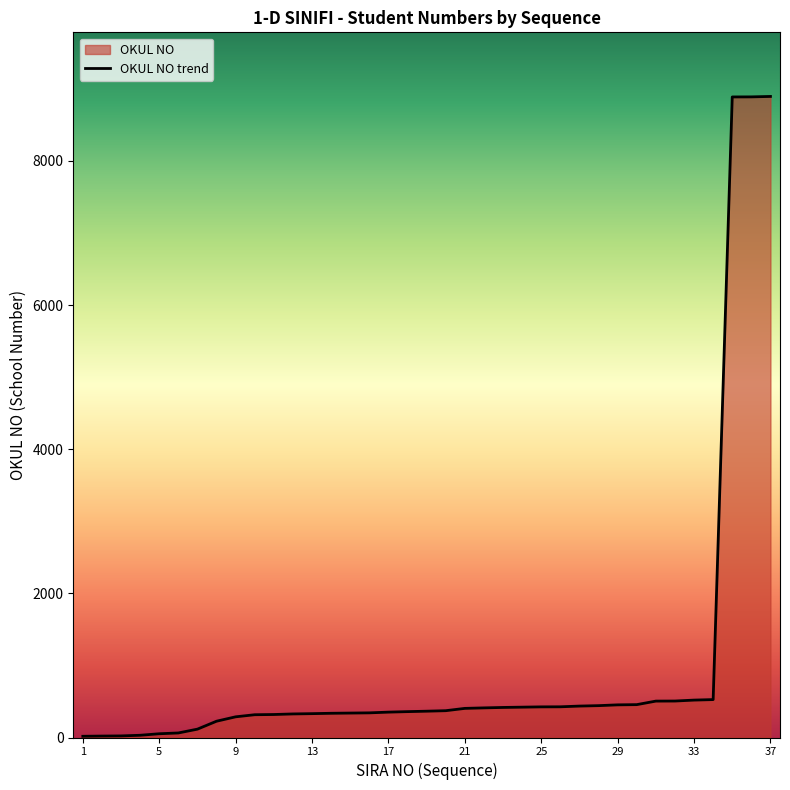

What is the sum of all values?

37608